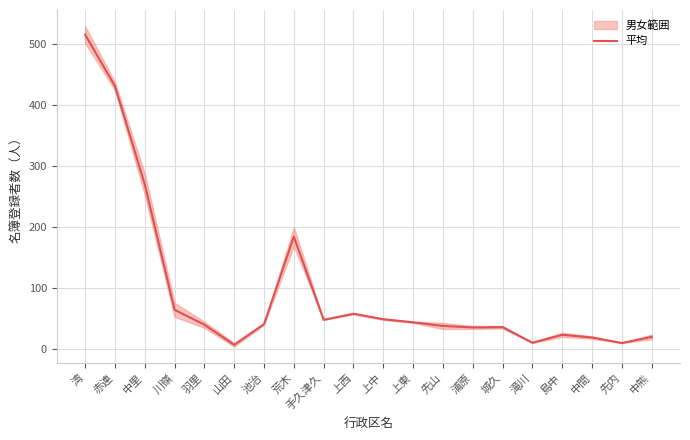

At which category does the chart reach its minimum across all series?

山田